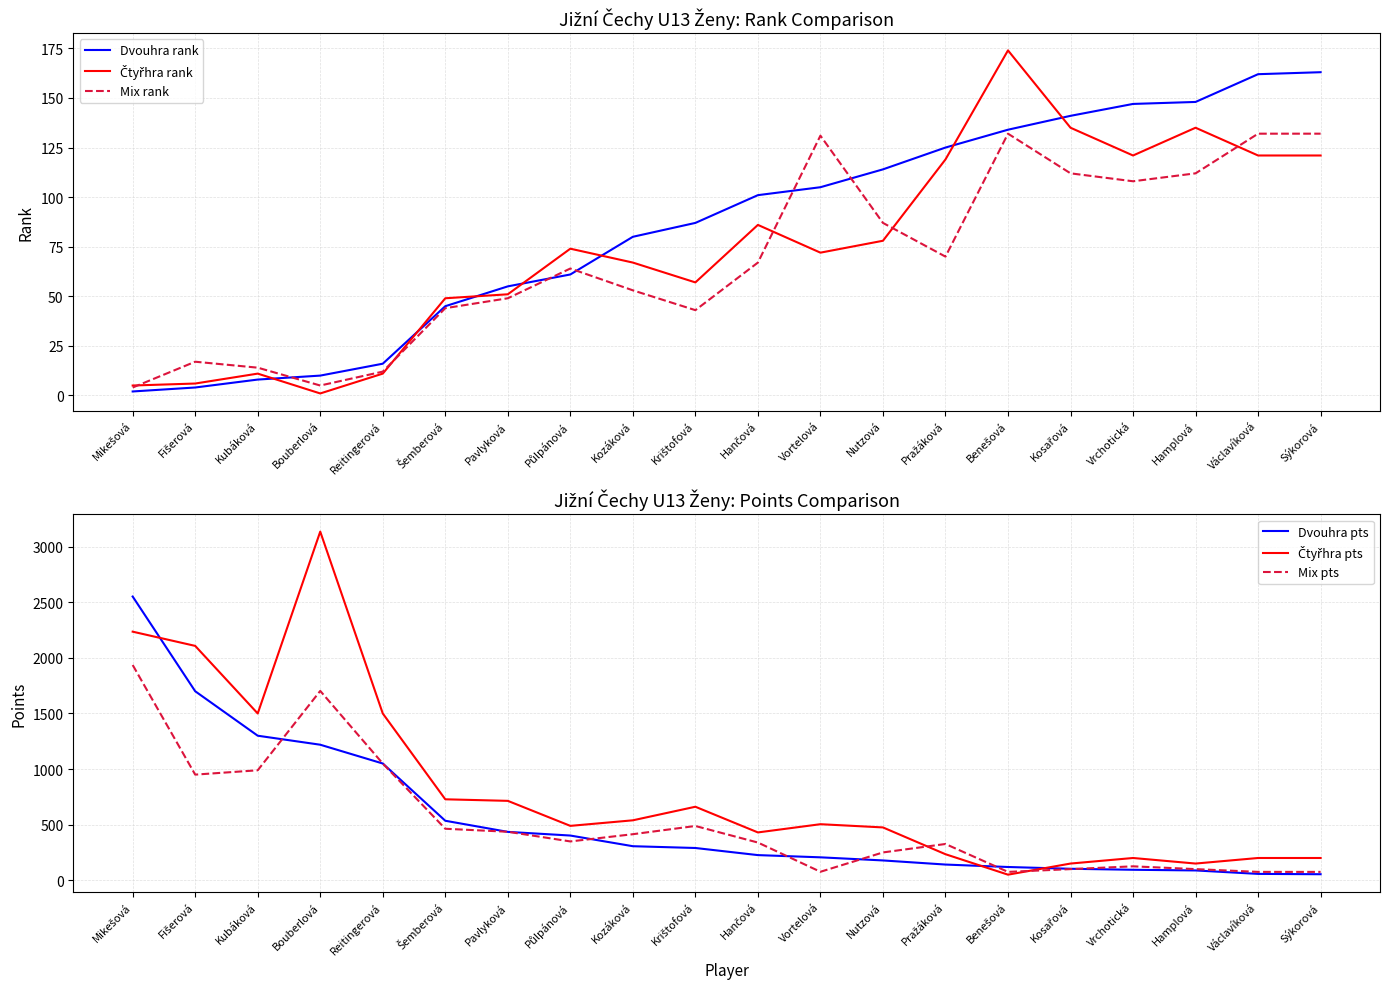

Where is Čtyřhra rank nearest to the value 87?

Hančová